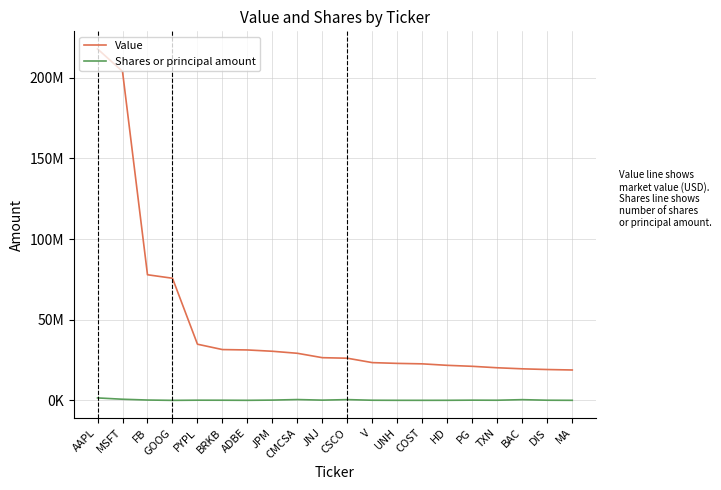

Which series has the largest total across all categories?

Value